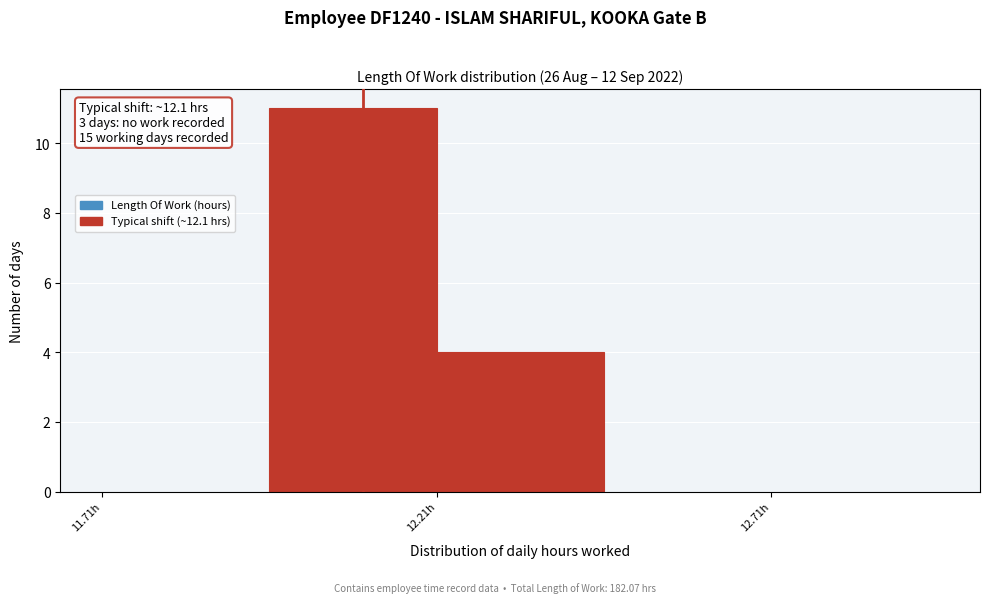

Over which range of the x-axis is the bar tallest?

11.96 to 12.21